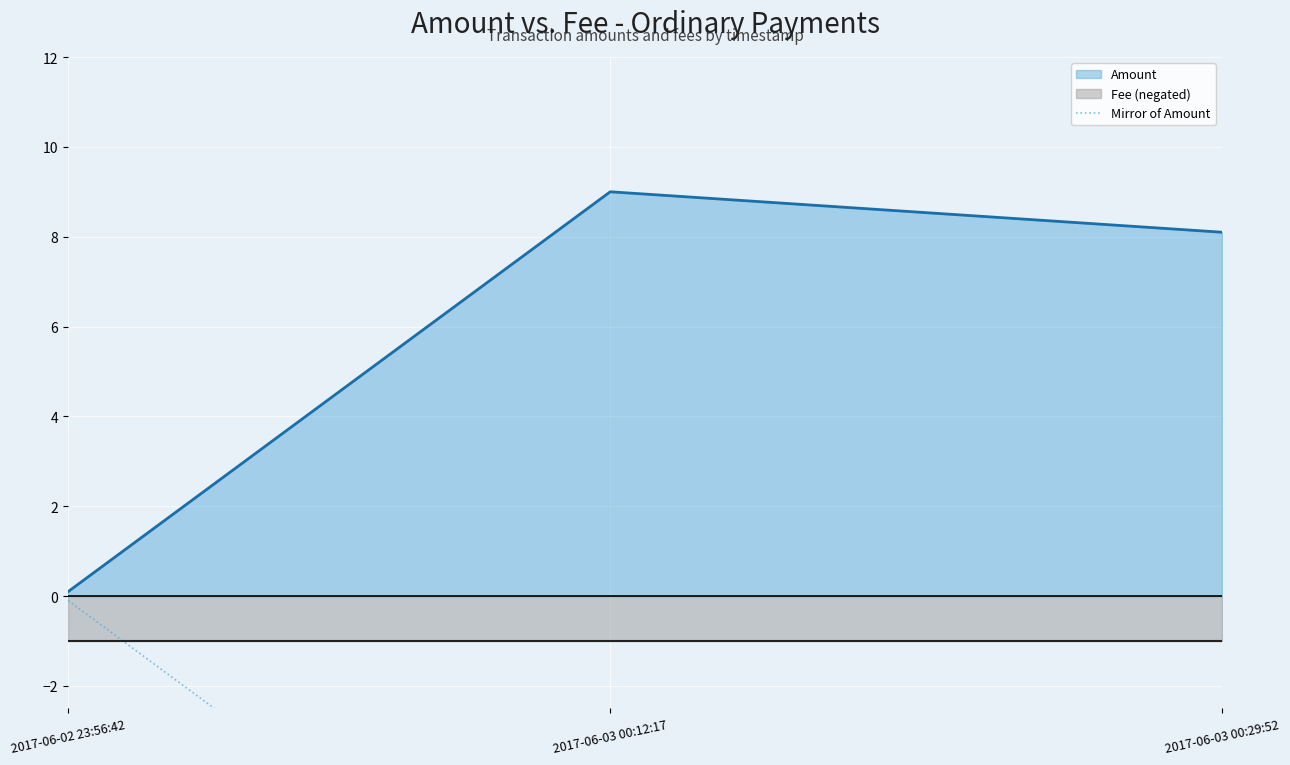

Reading right to left, what are all the values shown in this chart?

Amount: 8.1	9.0	0.1
Fee (negated): -1.0	-1.0	-1.0
Mirror of Amount: -8.1	-9.0	-0.1